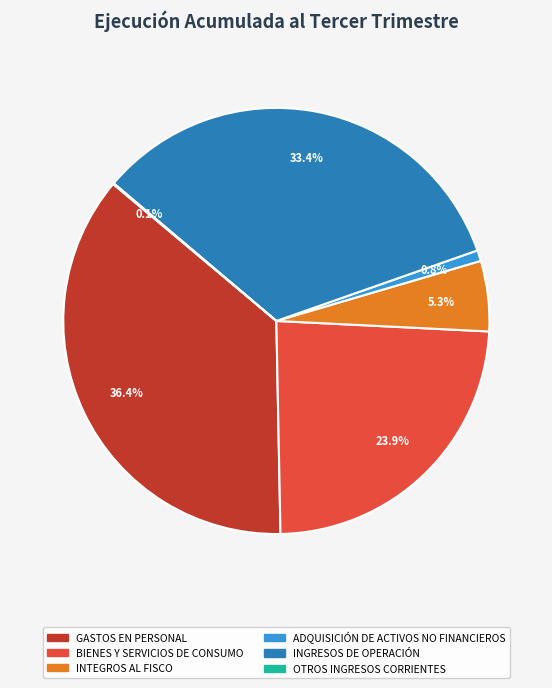

Does INGRESOS DE OPERACIÓN account for over 50% of the chart?

No